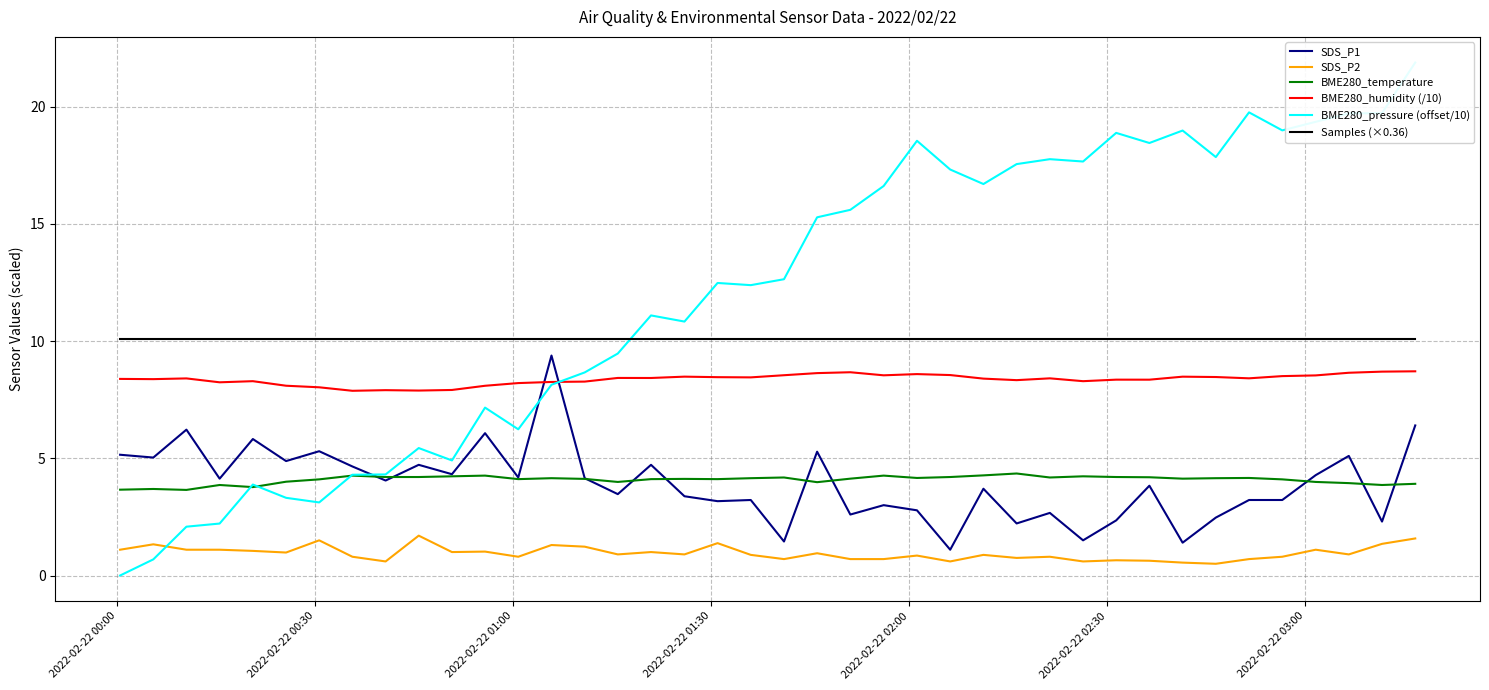

What is the maximum value for SDS_P1?

9.4